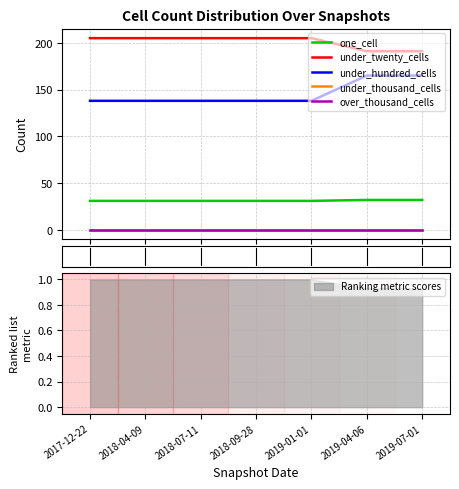

What position from the right is 2018-04-09?

6